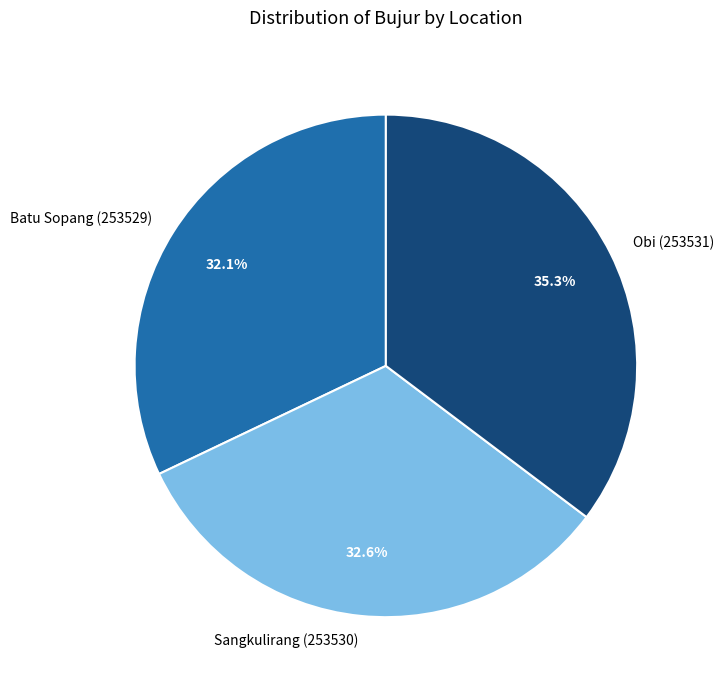

Does Batu Sopang (253529) represent more than half of the total?

No